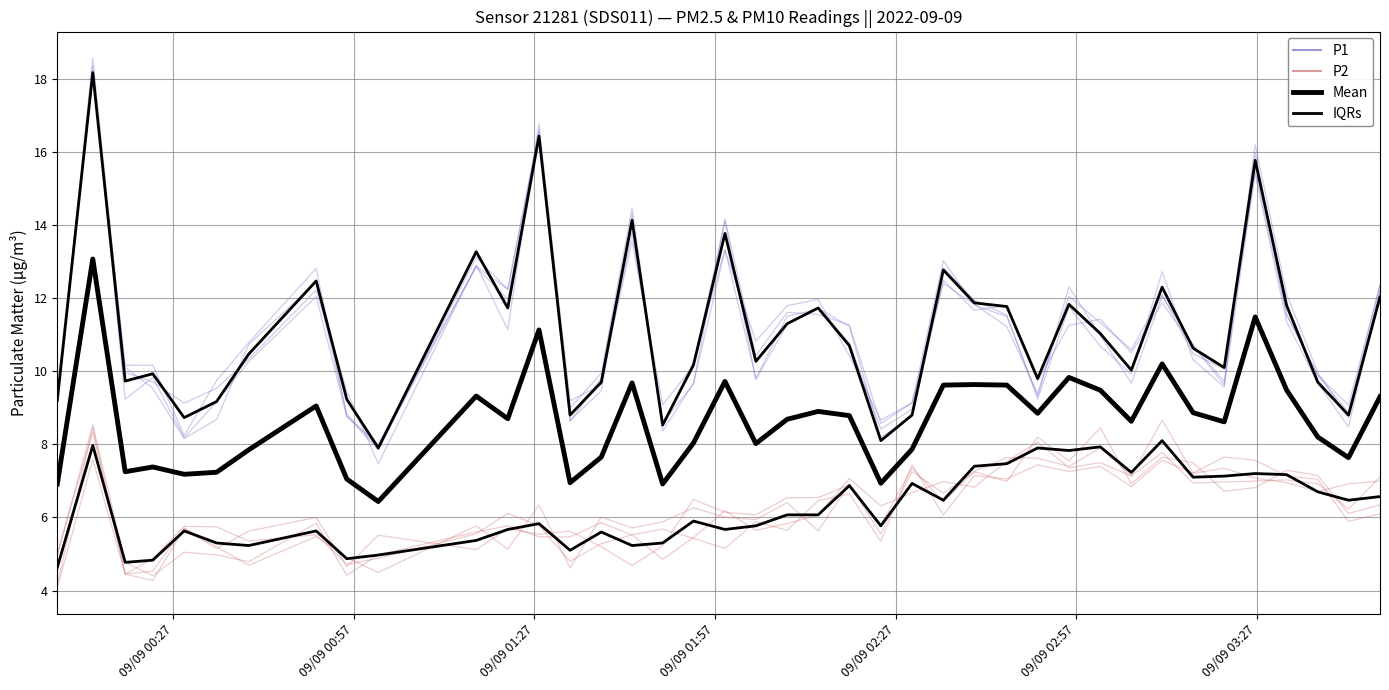

How many lines are shown in the chart?

4